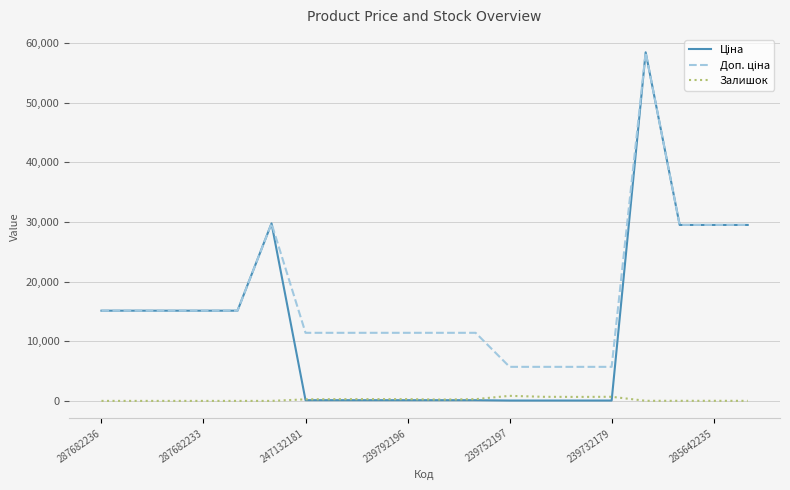

What is the maximum value shown in the chart?

58426.5